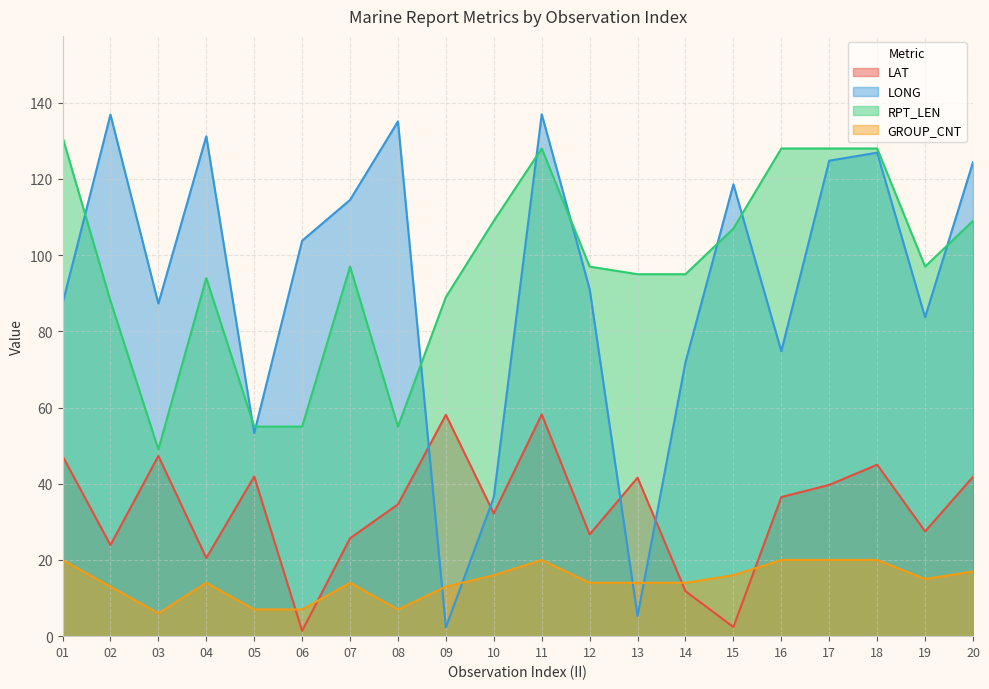

The value of RPT_LEN at 10 is 109.0. True or false?

True